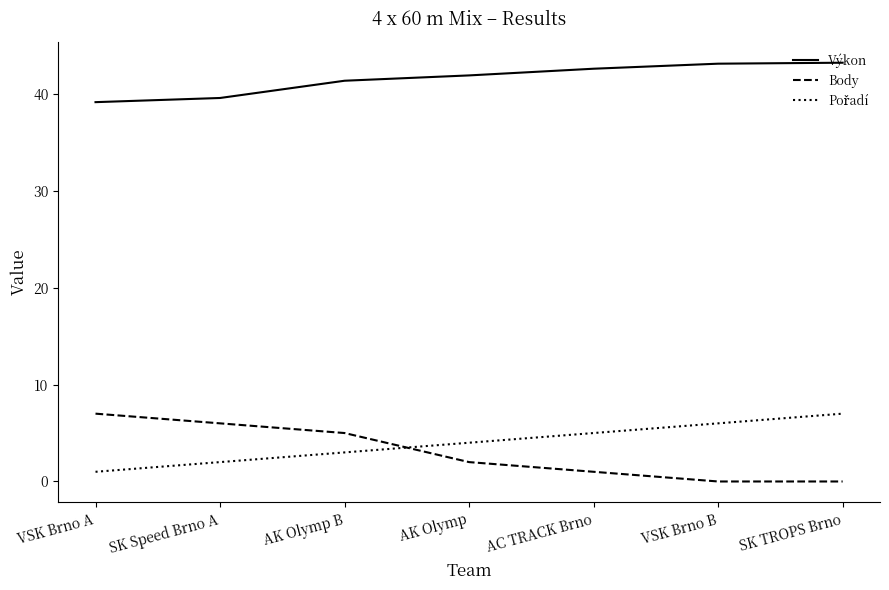

What position from the right is AK Olymp?

4